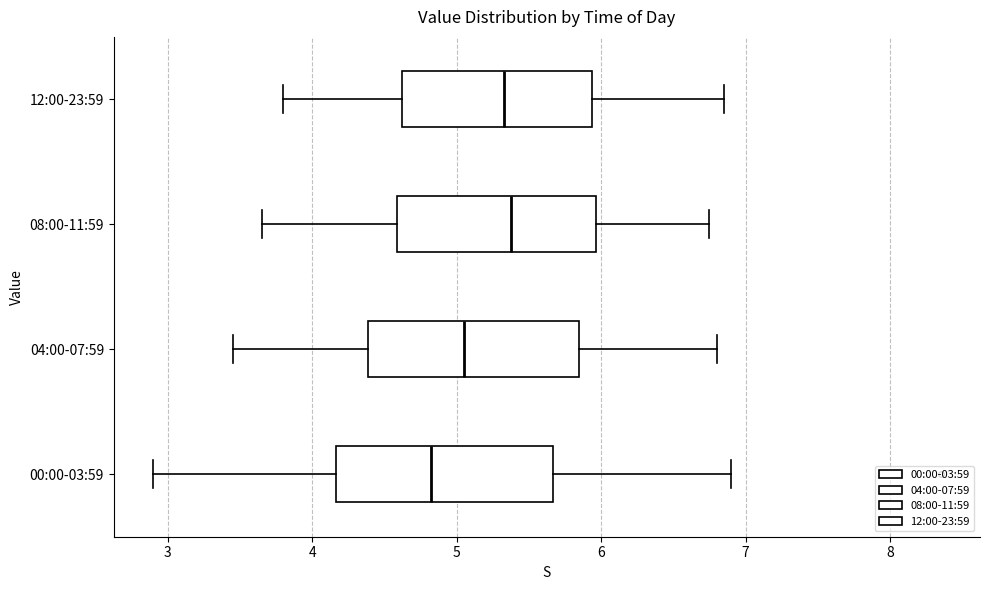

Where does the right whisker of the box for 04:00-07:59 end on the x-axis? The values are not printed on the chart, so give them approximately, as read against the axis.

6.8